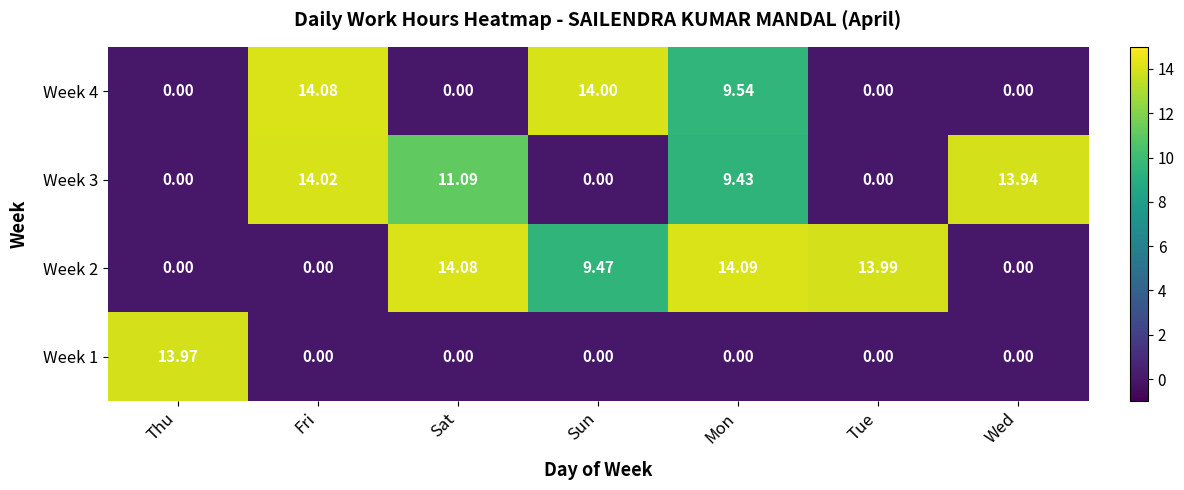

Is the value of Week 4 at Tue greater than the value of Week 3 at Sat?

No